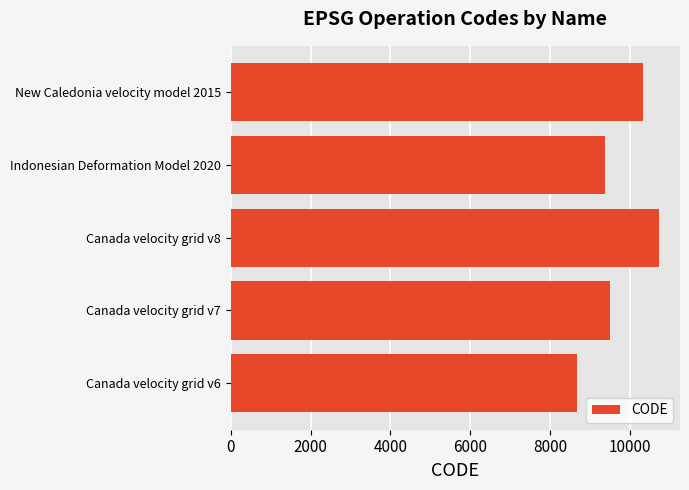

True or false: the data shows 10323 at New Caledonia velocity model 2015.

True